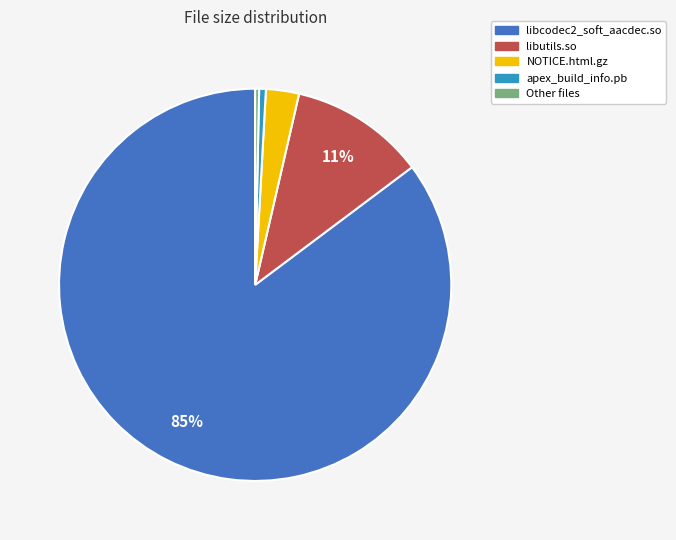

Does any single category account for the majority?

Yes